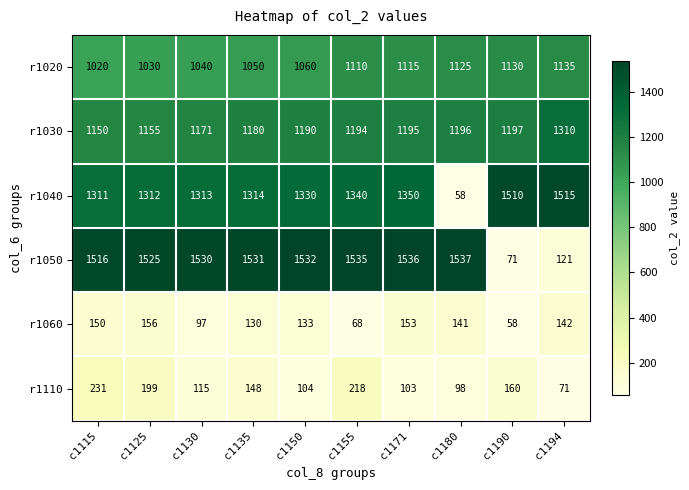

Which series has the largest total across all categories?

r1050